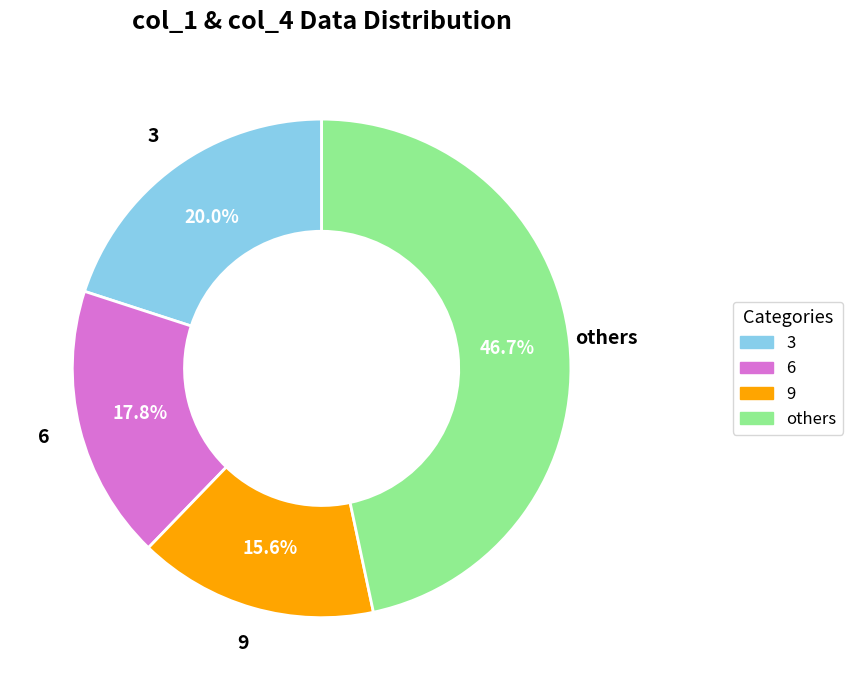

How many segments does this pie chart have?

4